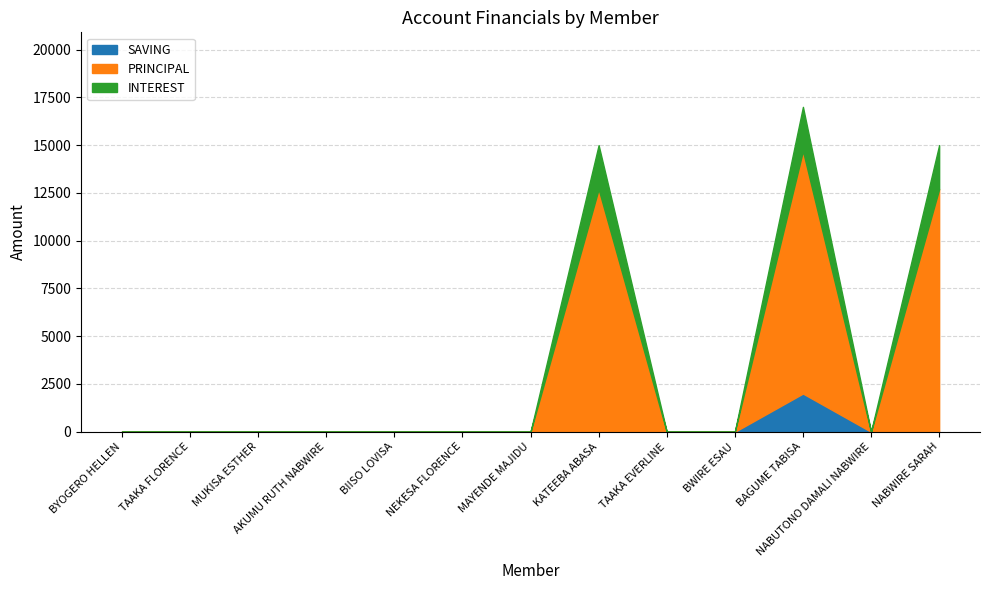

The PRINCIPAL series shows 0 at NABUTONO DAMALI NABWIRE. True or false?

True